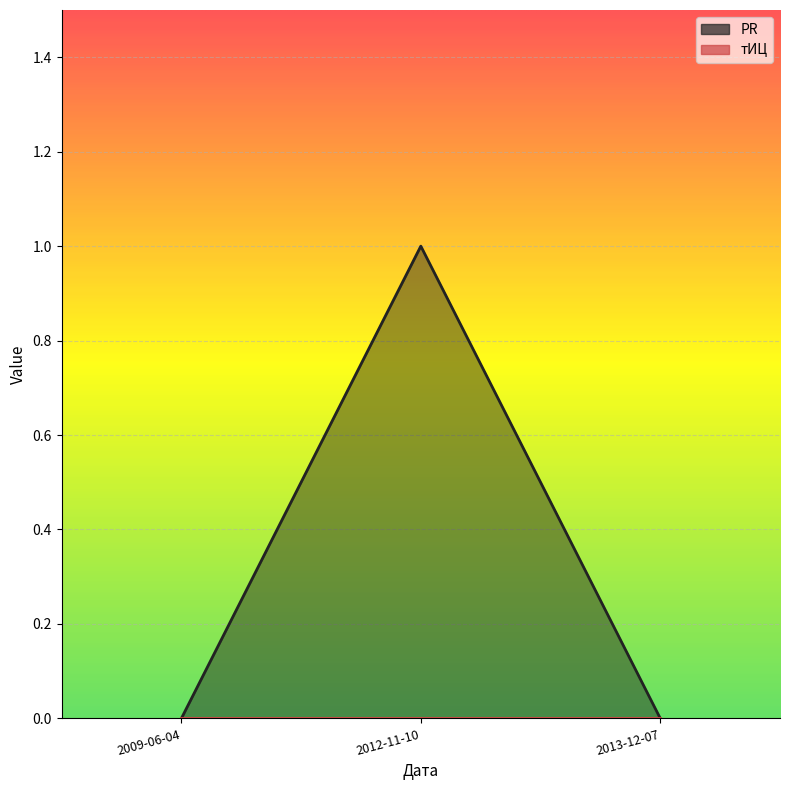

What is the difference between the maximum and minimum values?

1